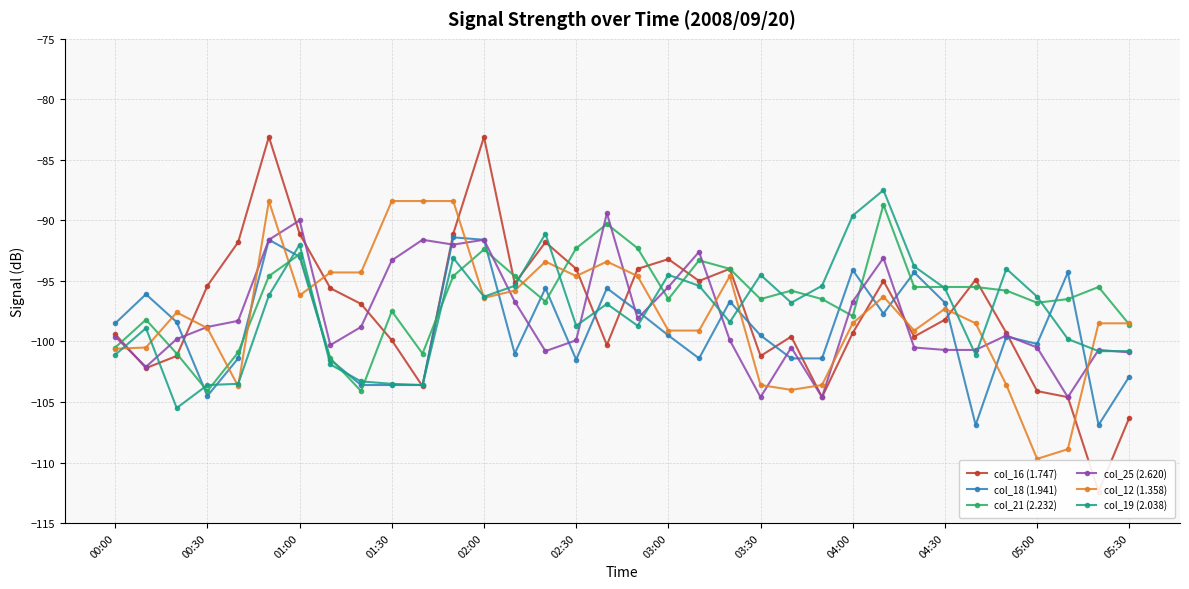

What is the sum of all col_21 (2.232) values?

-3278.2